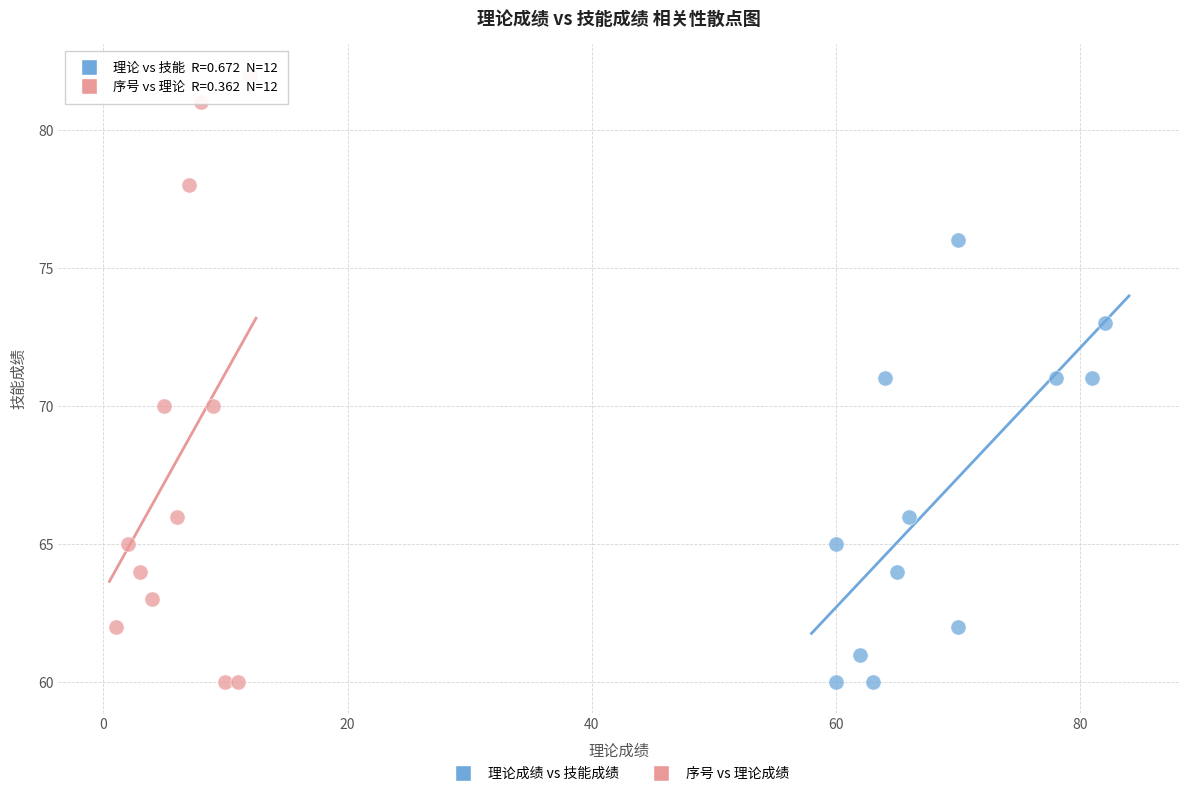

Which series reaches the maximum Y coordinate?

序号 vs 理论成绩